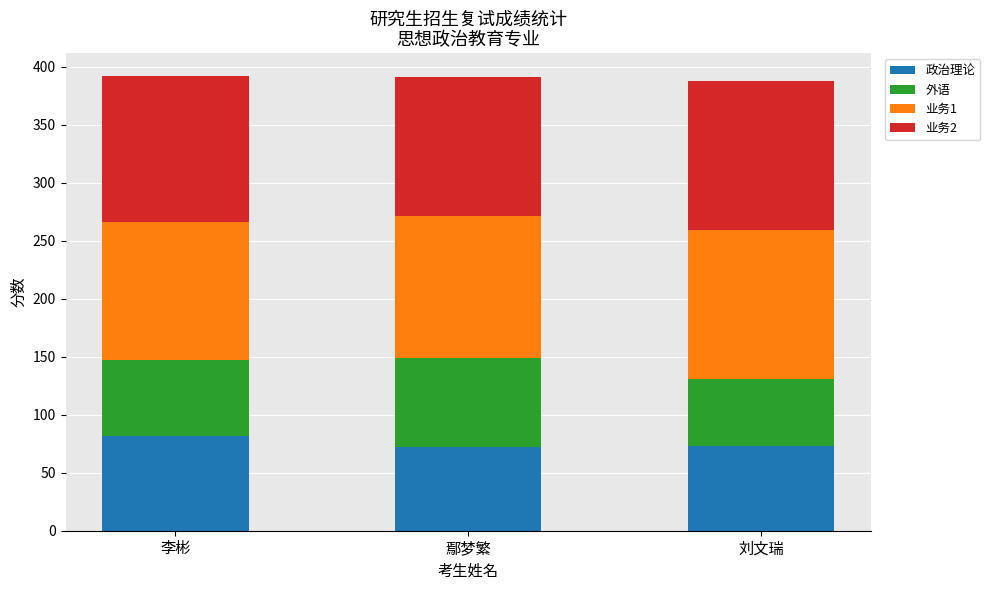

True or false: 政治理论 has a value of 18 at 刘文瑞.

False